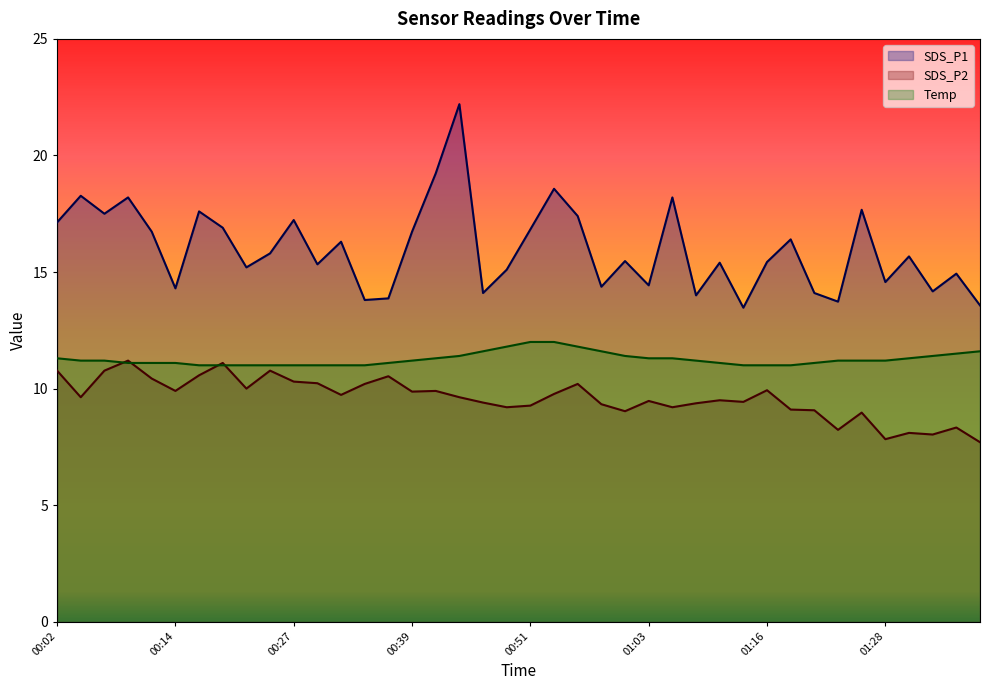

How many lines are shown in the chart?

3